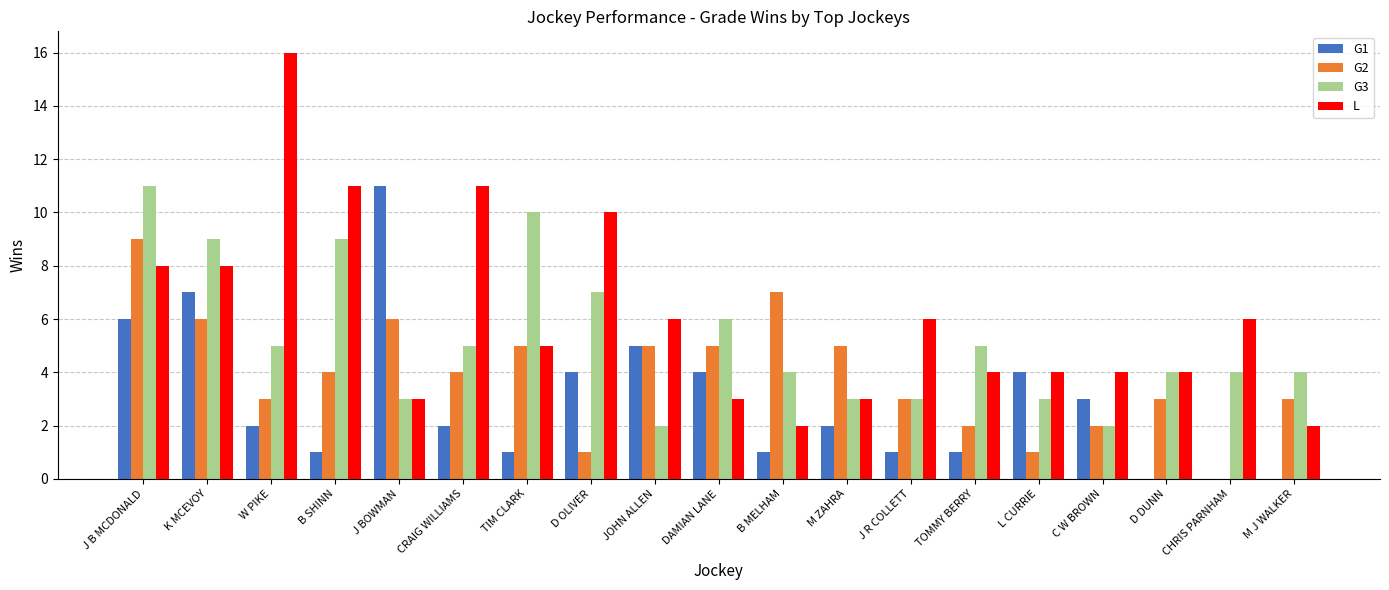

What is the sum of the L values at J B MCDONALD and CHRIS PARNHAM?

14